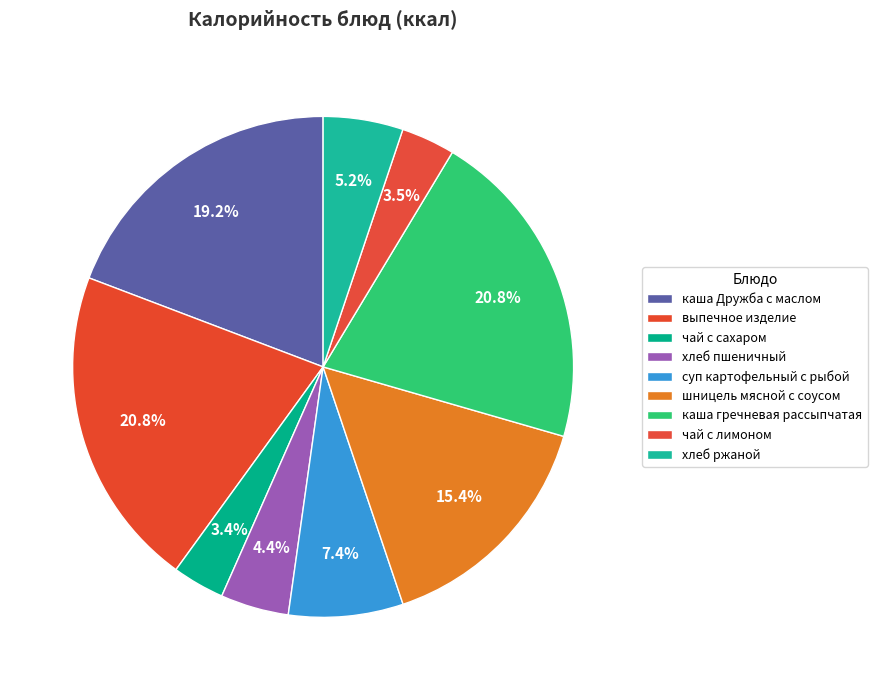

How many slices are in this pie chart?

9